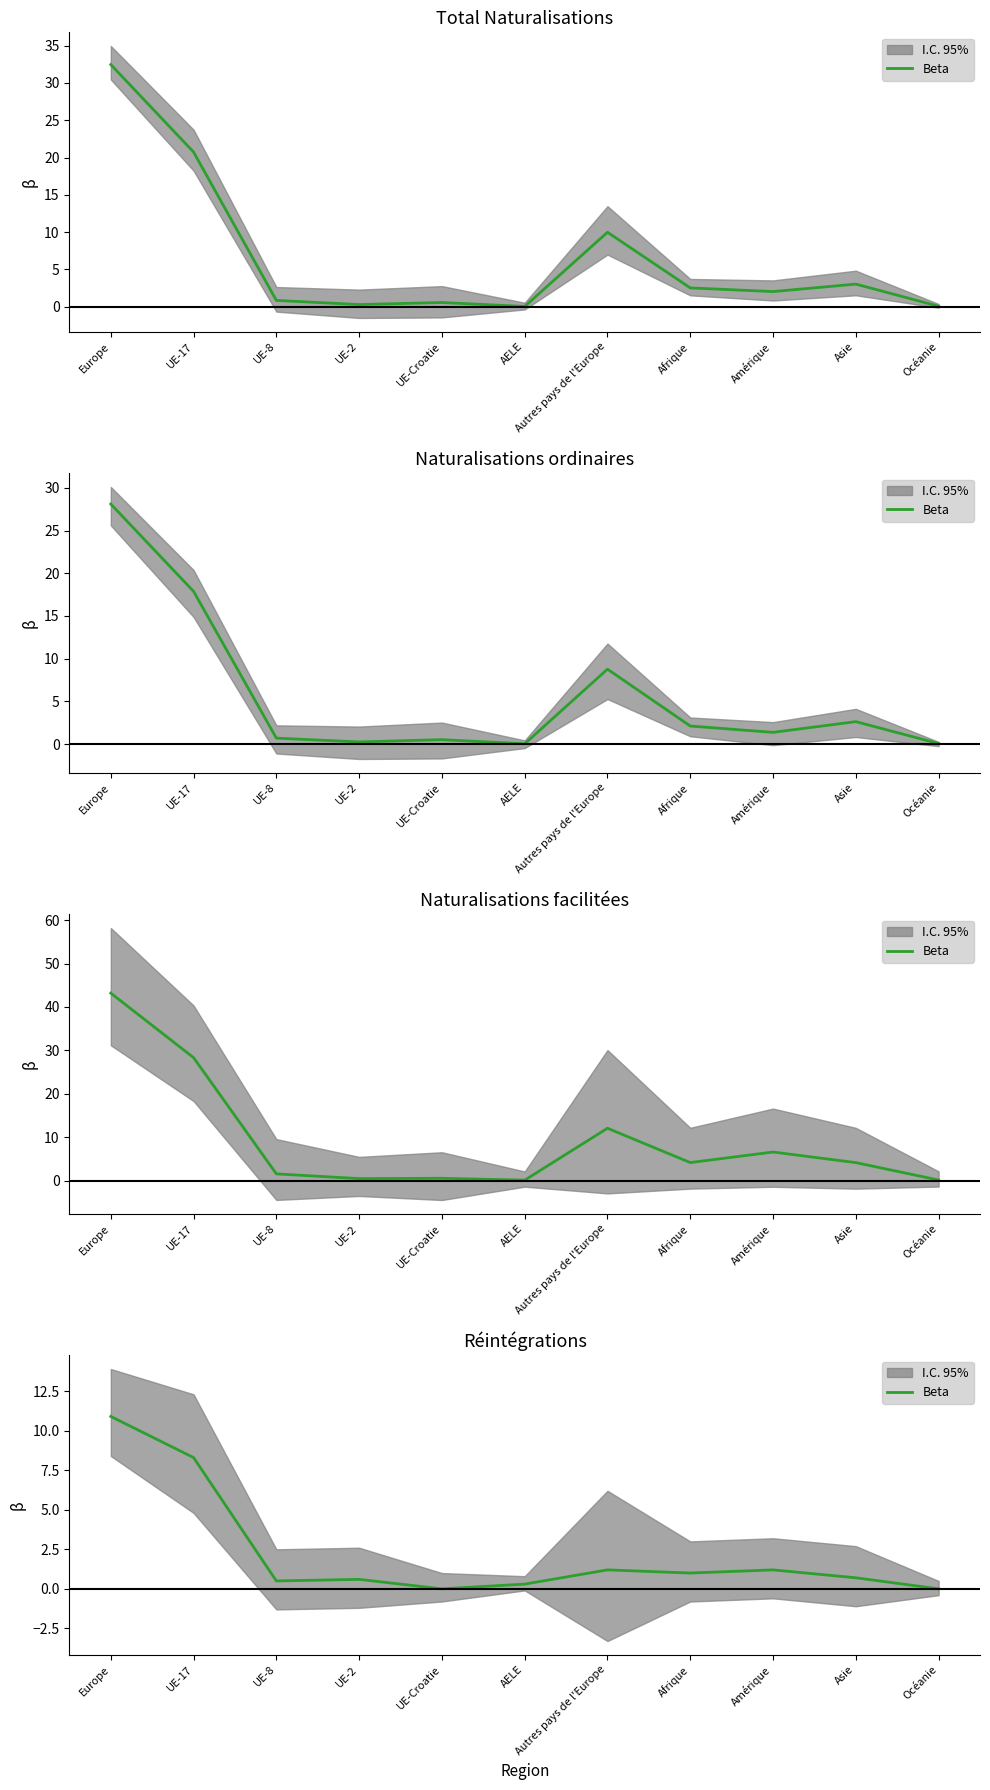

What is the label of the 5th point from the right?

Autres pays de l'Europe